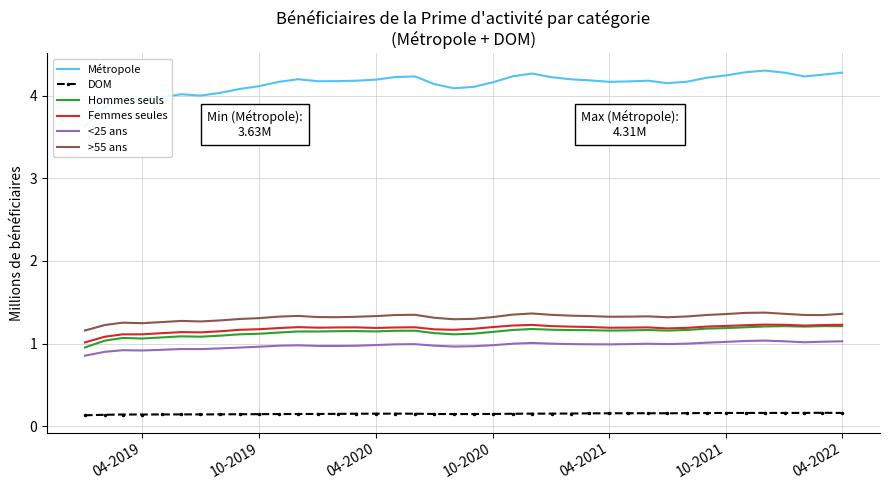

True or false: >55 ans and Hommes seuls cross at least once.

False